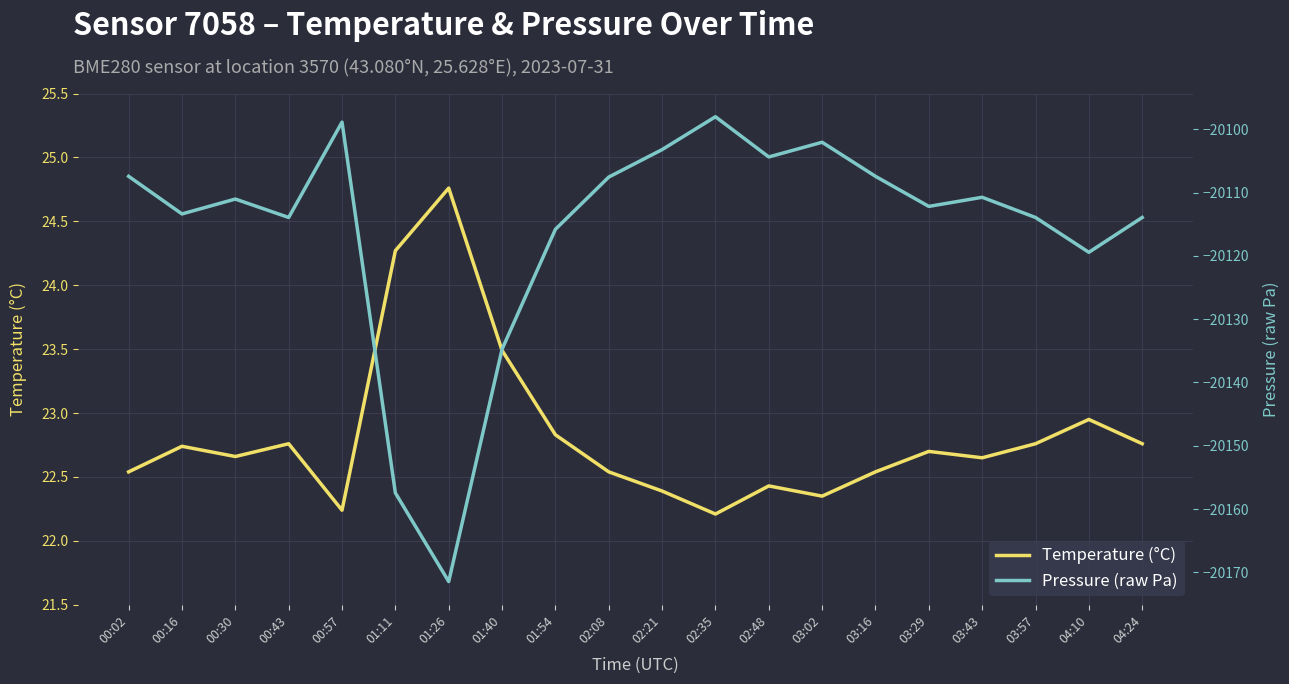

Rank the series by their maximum value, from highest to lowest.

Temperature (°C), Pressure (raw Pa)